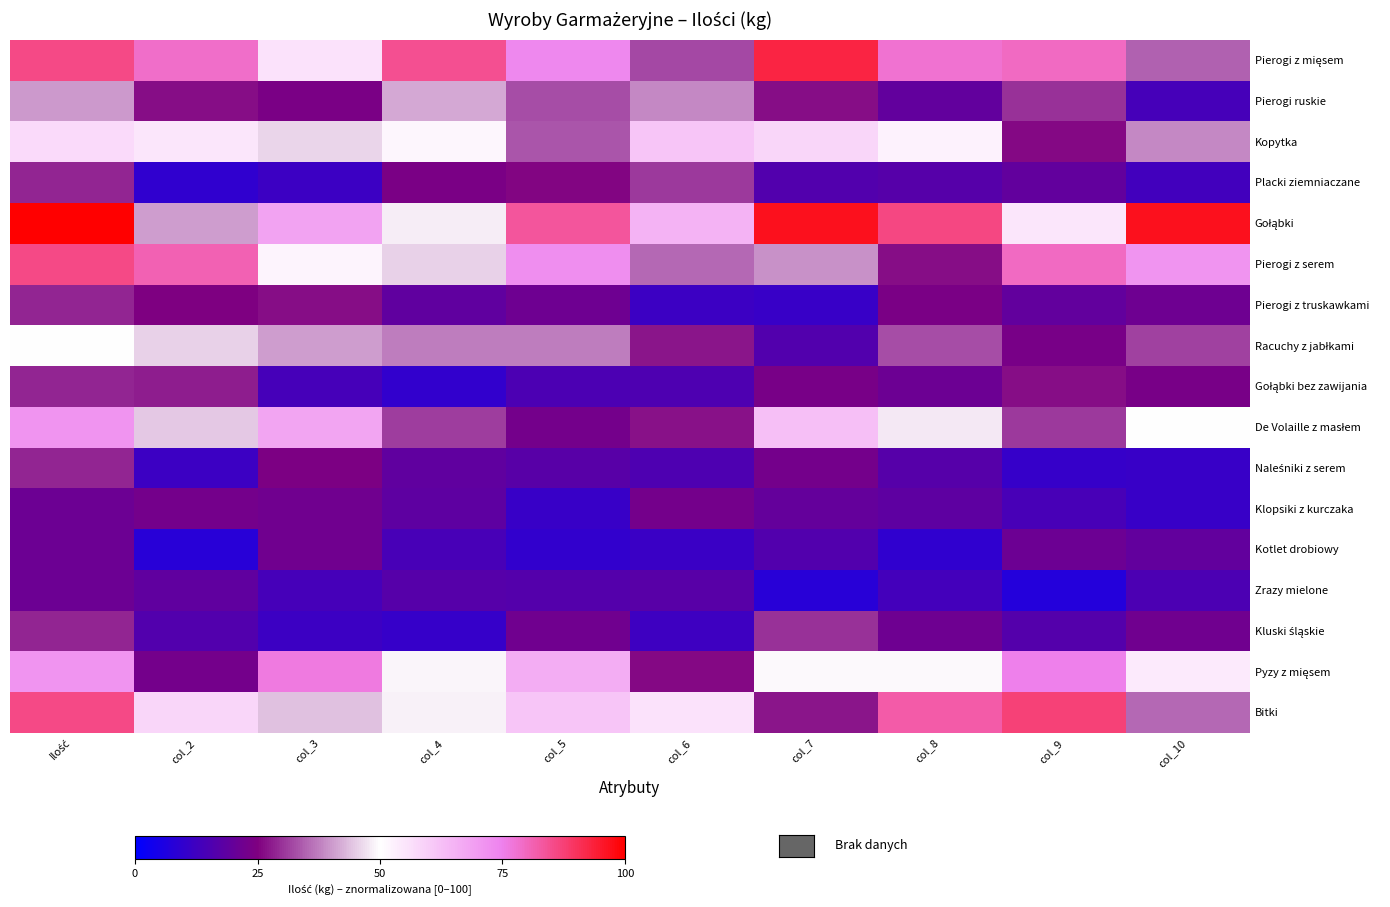

At which category is the sum across all series the highest?

Ilość